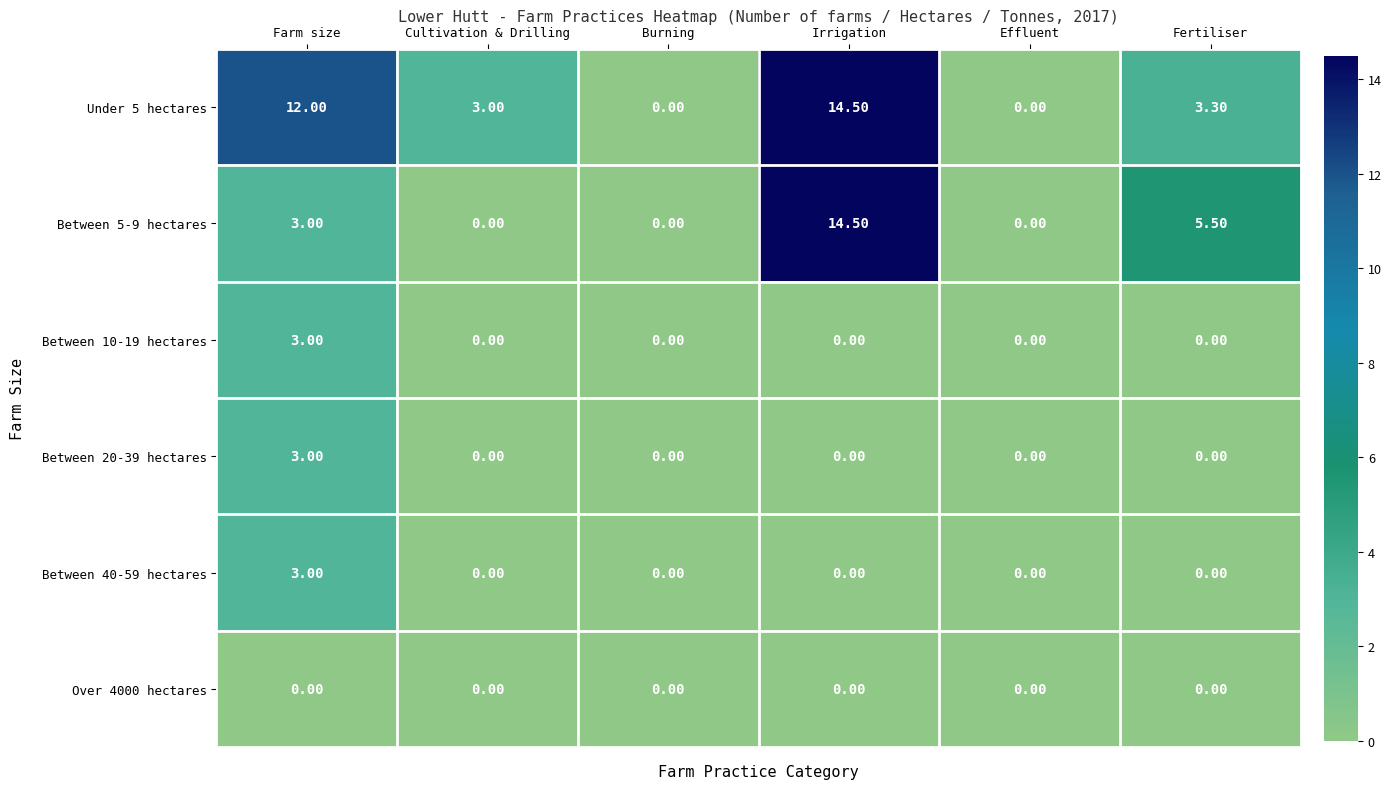

What is the average value of the Under 5 hectares series?

5.5